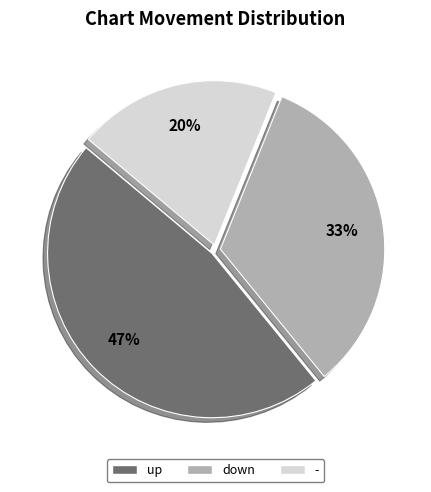

The down slice represents 33% of the pie. True or false?

True